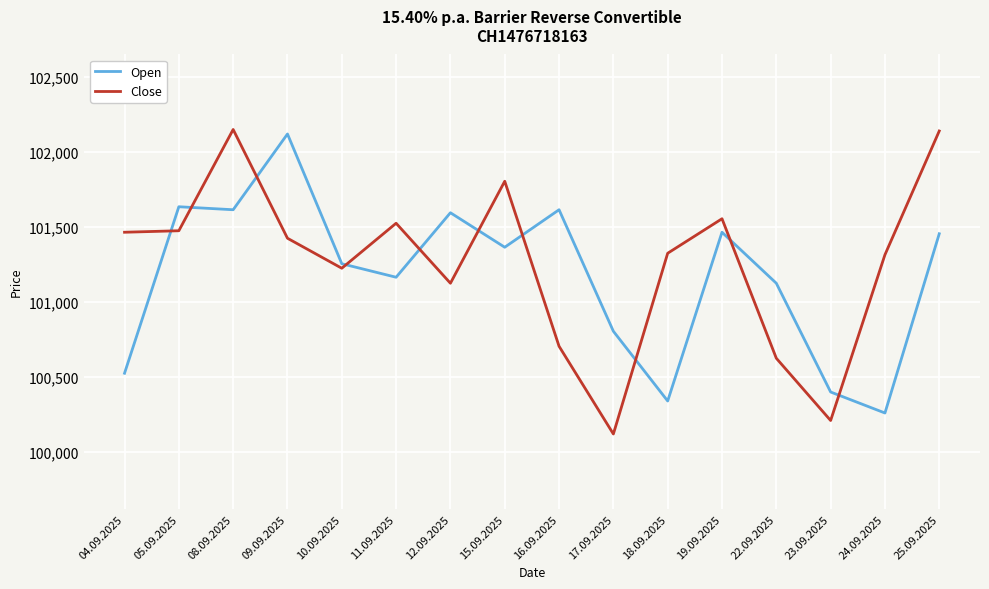

What is the total value across all series at 12.09.2025?

202720